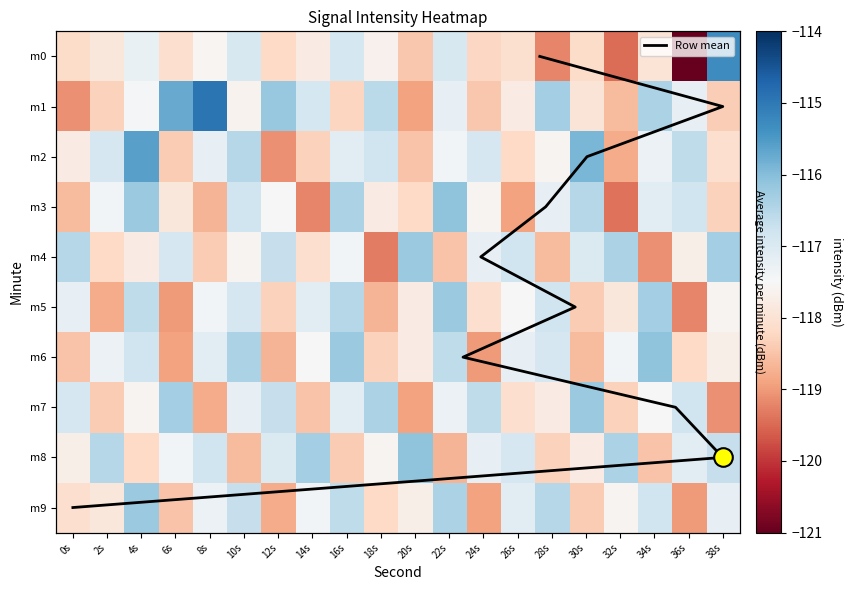

What is the difference between the maximum and minimum values in the 0 series?

5.8